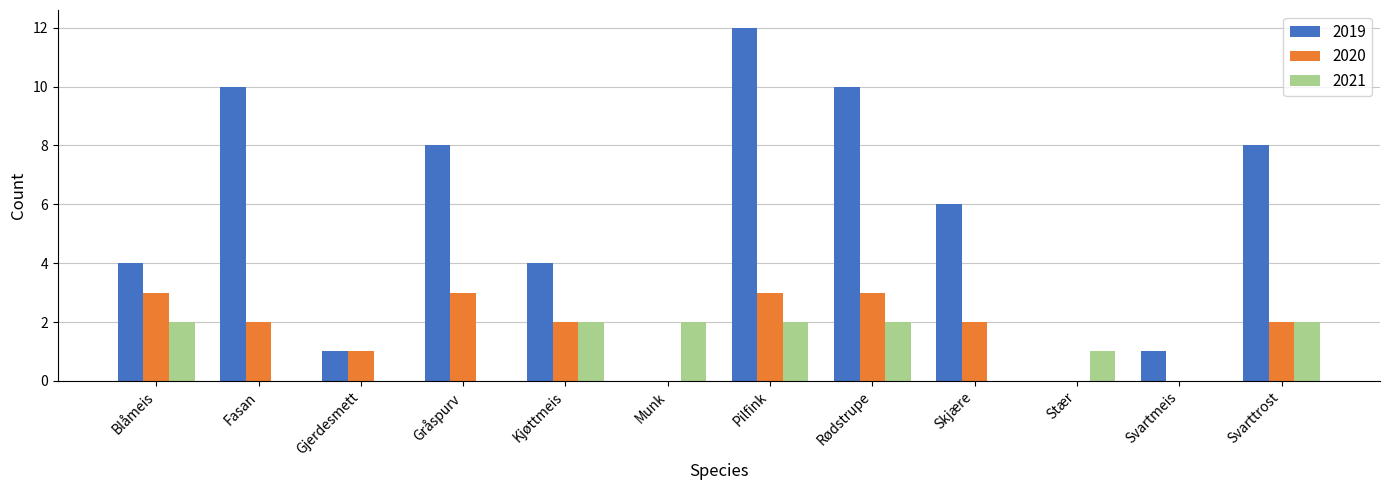

The 2019 series shows 10 at Fasan. True or false?

True